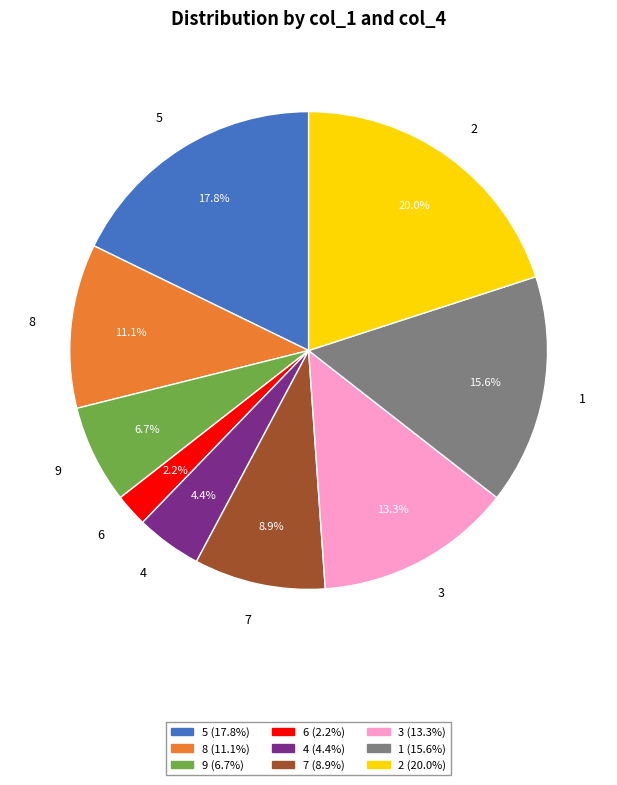

The 5 slice represents 18% of the pie. True or false?

True